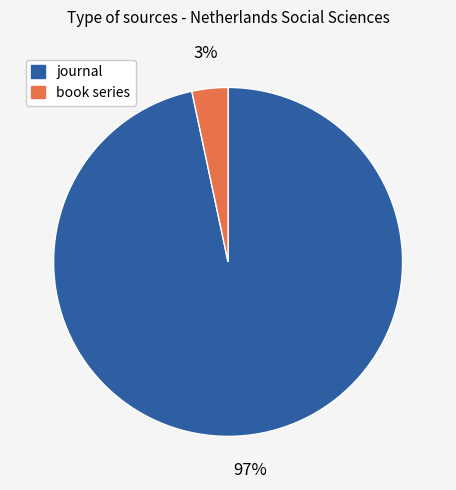

Combined, do book series and journal account for over 50%?

Yes